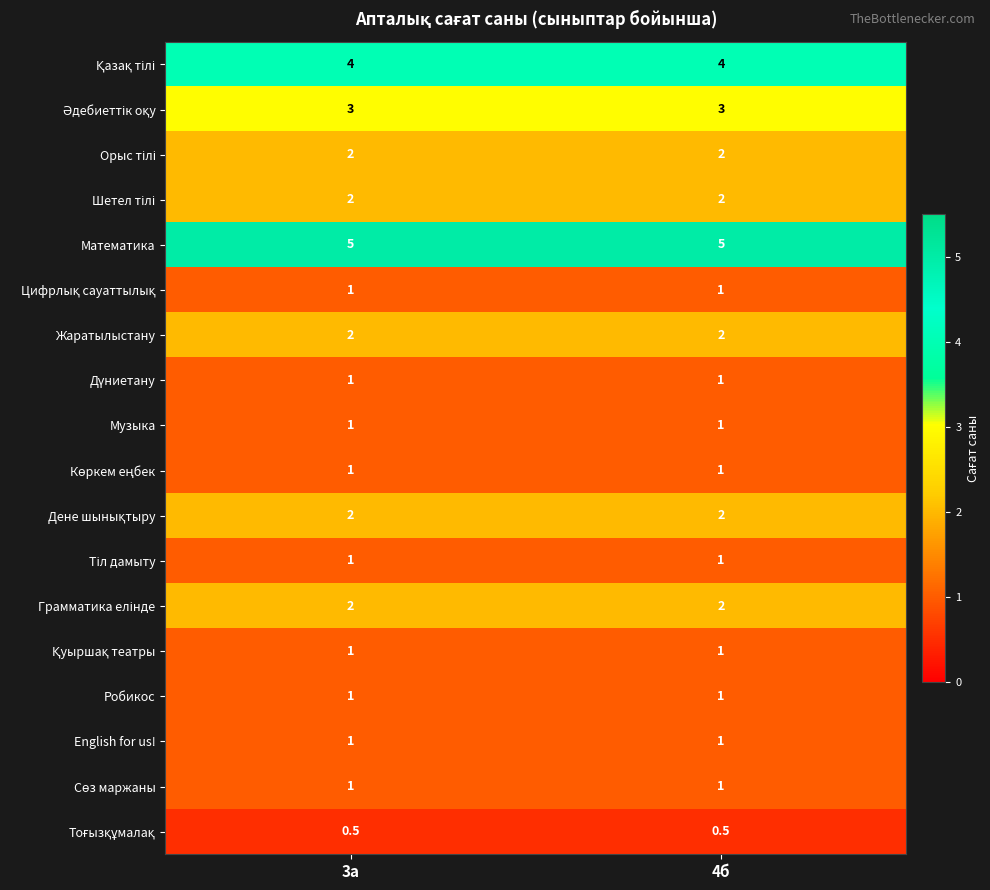

What is the highest value of the Жаратылыстану series?

2.0